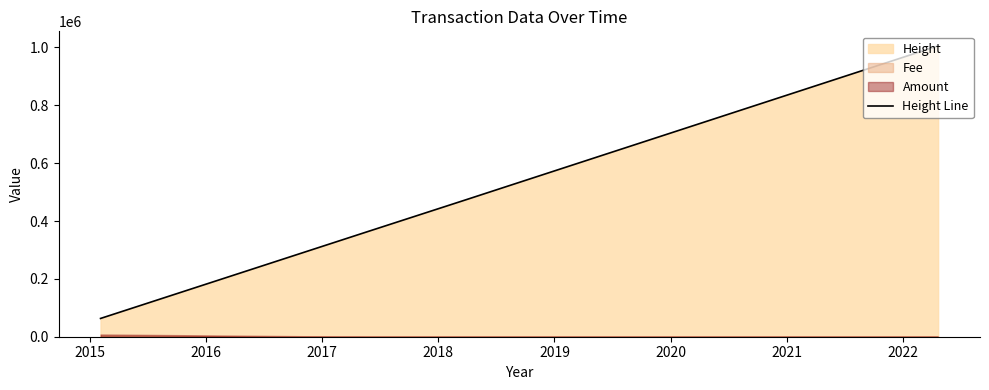

Reading right to left, transcribe all the data shown in this chart.

1005560	508063	476115	360306	63173